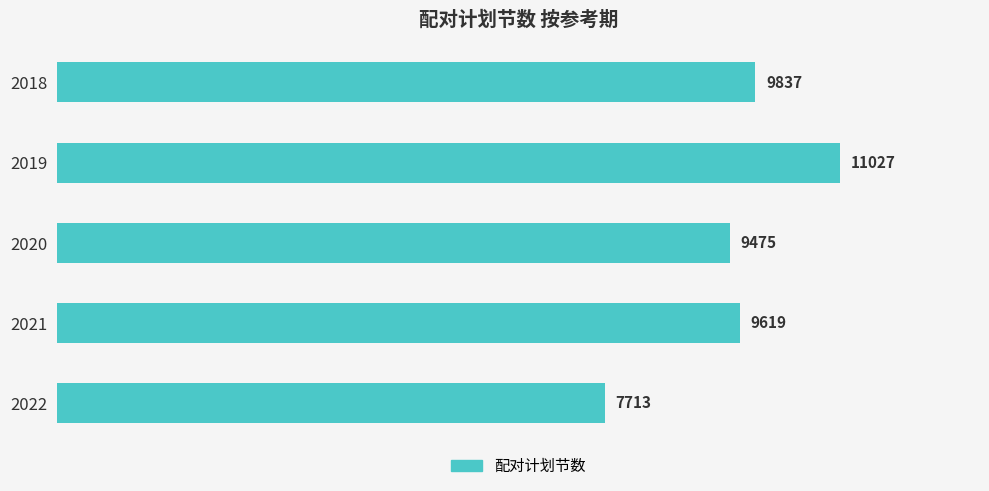

What is the value of the 4th bar from the top?

9619